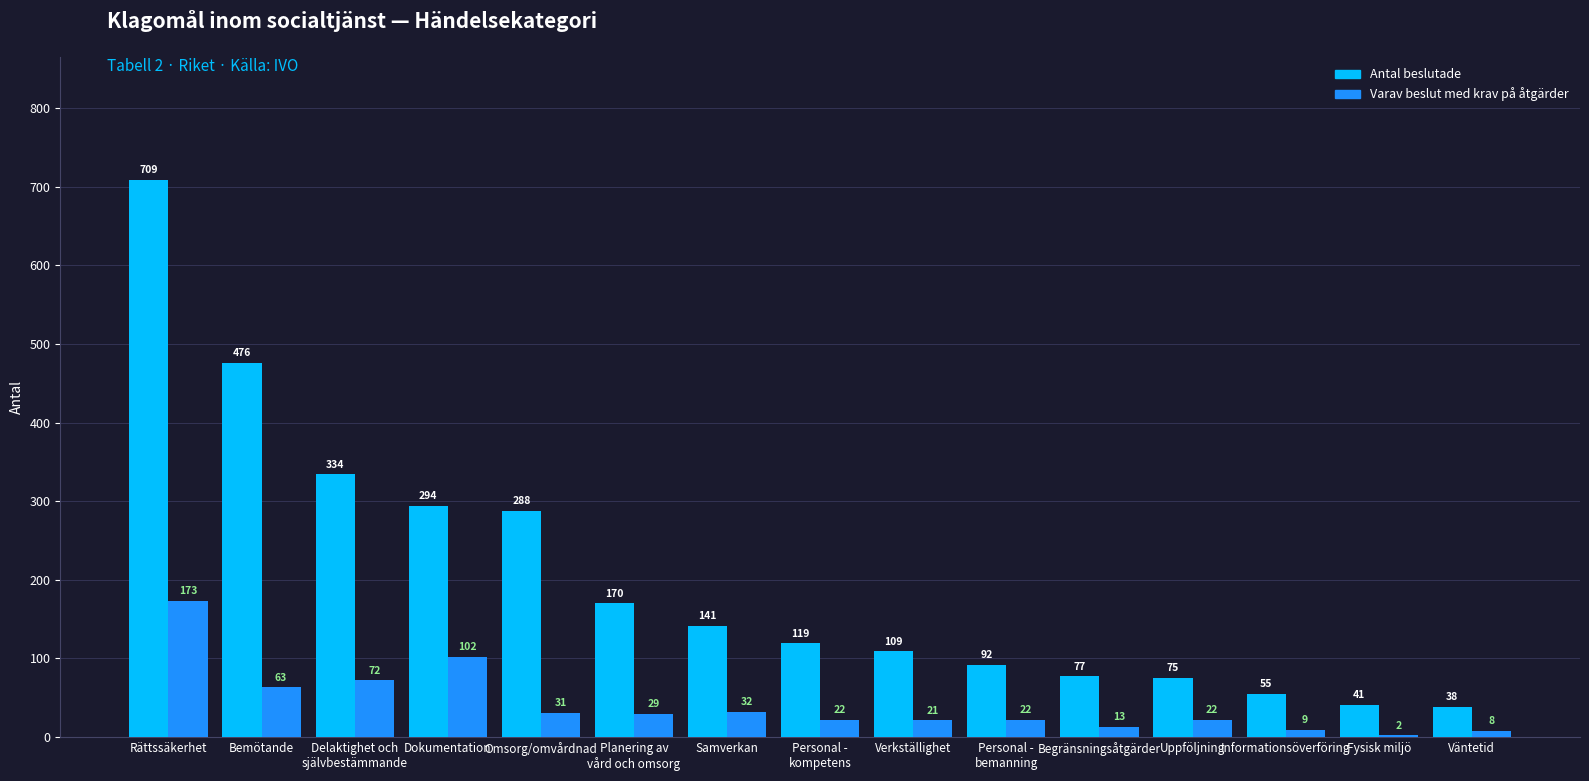

How many data points does each series have?

15